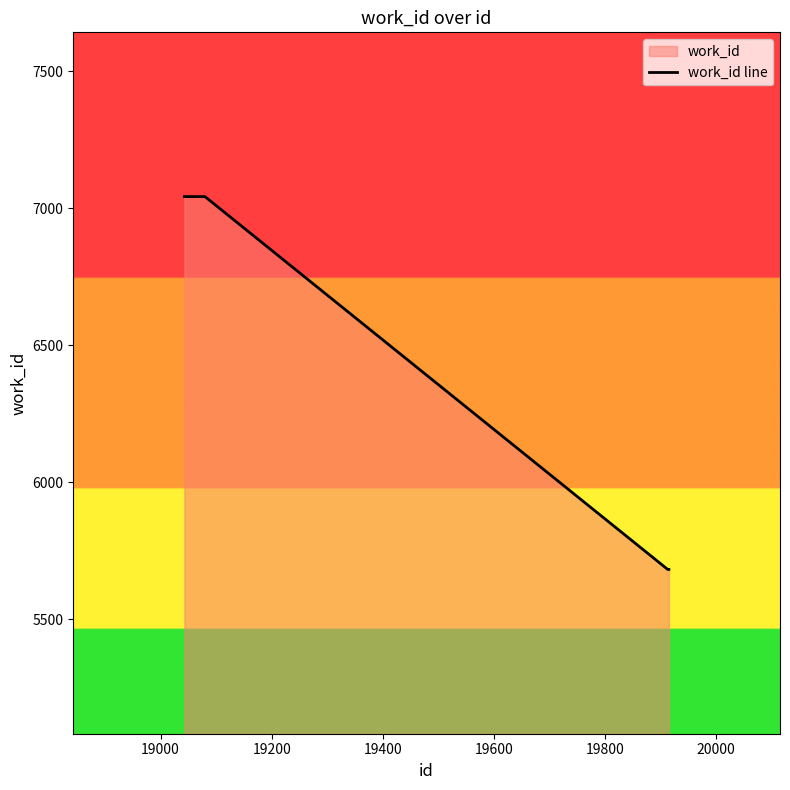

True or false: there are more than 2 points higher than both neighbors.

False